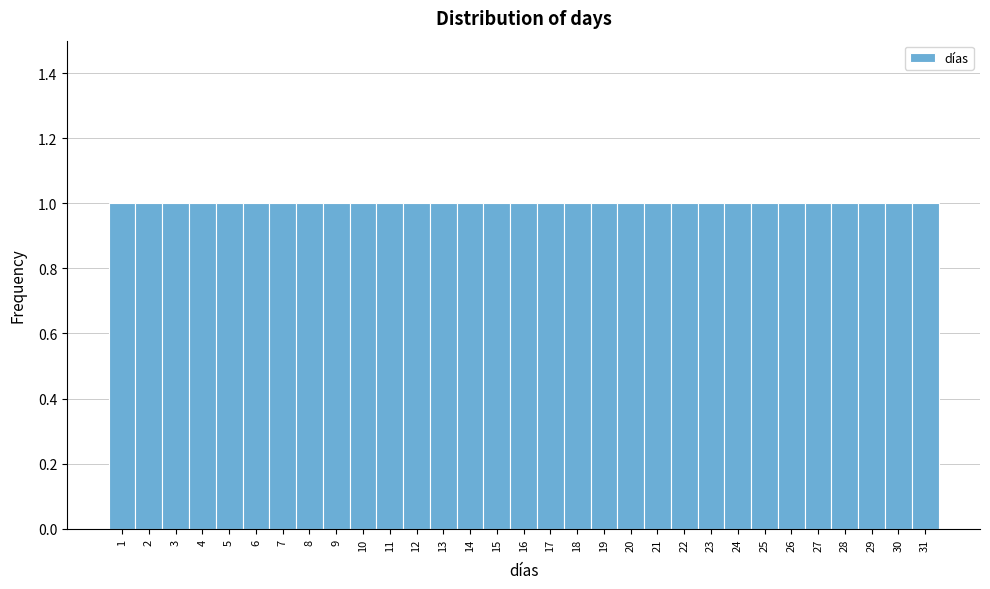

Reading left to right, list every bar in this chart as the range it spans on the x-axis followed by its height. The values are not printed on the chart, so give them approximately, as read against the axis.

0.5 to 1.5: 1
1.5 to 2.5: 1
2.5 to 3.5: 1
3.5 to 4.5: 1
4.5 to 5.5: 1
5.5 to 6.5: 1
6.5 to 7.5: 1
7.5 to 8.5: 1
8.5 to 9.5: 1
9.5 to 10.5: 1
10.5 to 11.5: 1
11.5 to 12.5: 1
12.5 to 13.5: 1
13.5 to 14.5: 1
14.5 to 15.5: 1
15.5 to 16.5: 1
16.5 to 17.5: 1
17.5 to 18.5: 1
18.5 to 19.5: 1
19.5 to 20.5: 1
20.5 to 21.5: 1
21.5 to 22.5: 1
22.5 to 23.5: 1
23.5 to 24.5: 1
24.5 to 25.5: 1
25.5 to 26.5: 1
26.5 to 27.5: 1
27.5 to 28.5: 1
28.5 to 29.5: 1
29.5 to 30.5: 1
30.5 to 31.5: 1